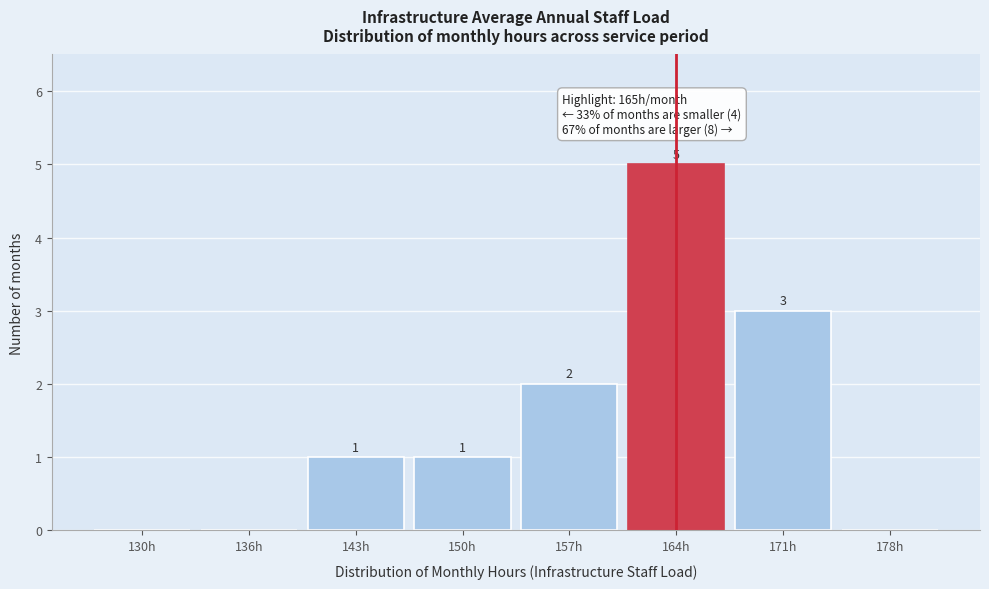

Reading left to right, extract all data points from this chart.

130h=0	136h=0	143h=1	150h=1	157h=2	164h=5	171h=3	178h=0